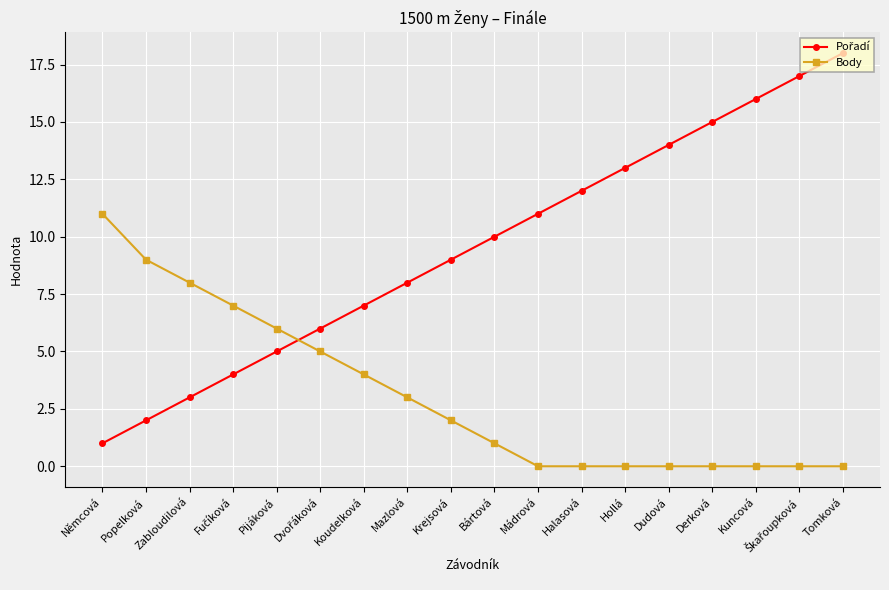

The value of Body at Kuncová is 0. True or false?

True